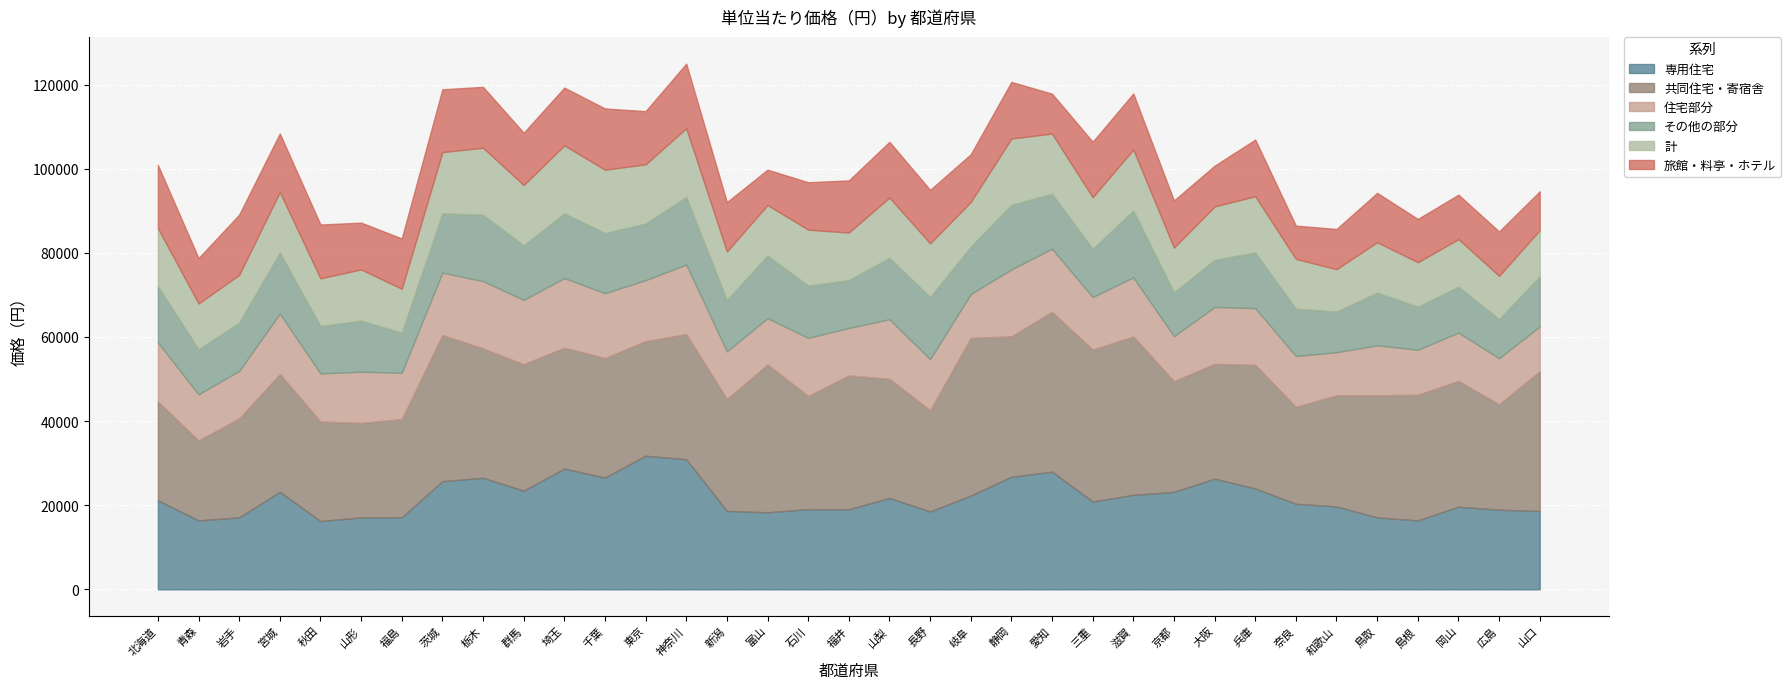

At which category is the sum across all series the highest?

神奈川